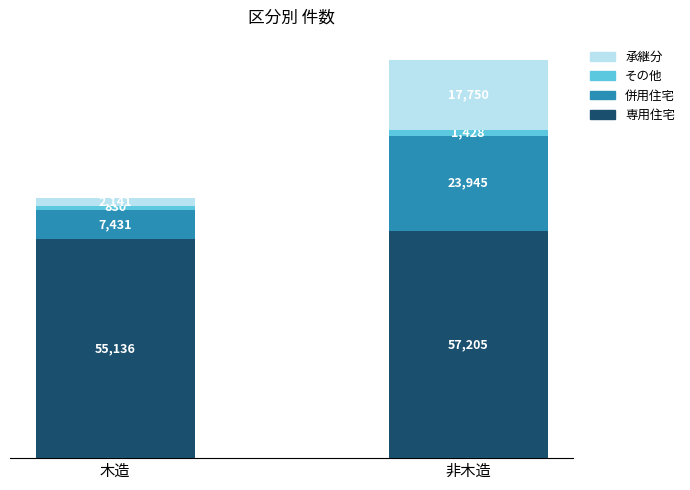

At which label is 専用住宅 closest to 56170?

木造